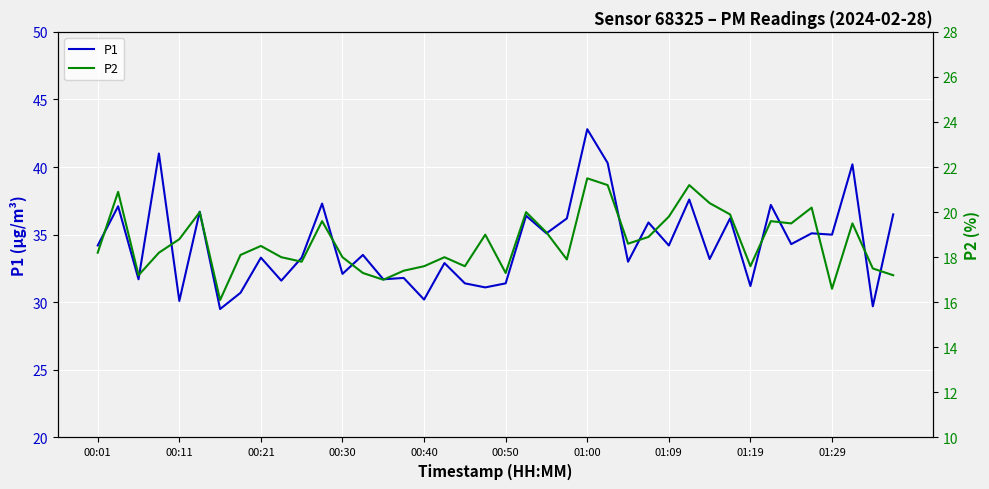

Is it true that P1 equals 9.6 at 15?

False